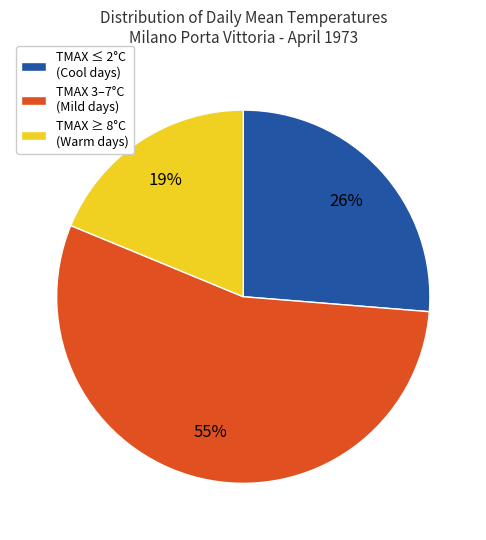

Which has a higher value, TMAX ≥ 8°C (Warm days) or TMAX 3–7°C (Mild days)?

TMAX 3–7°C (Mild days)